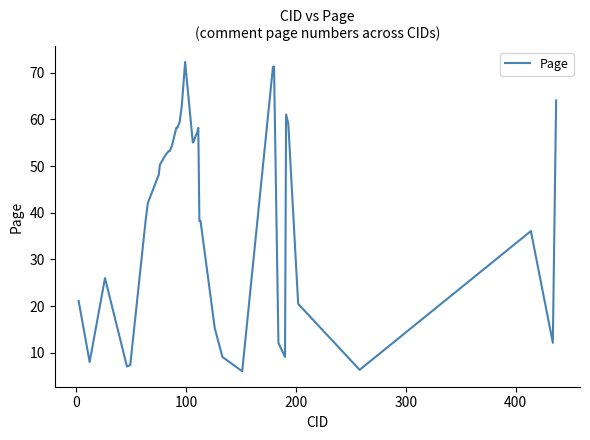

What is the maximum value shown in the chart?

72.3